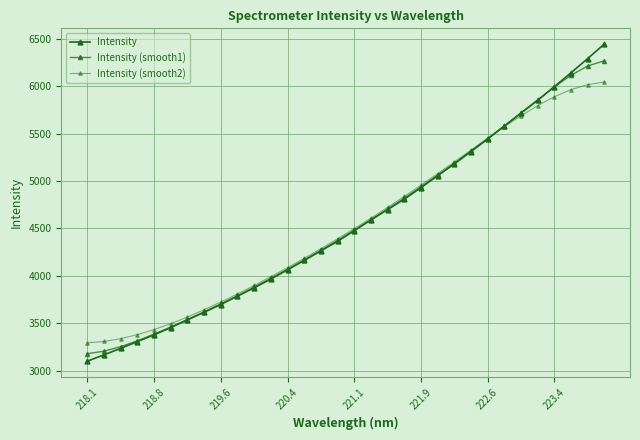

Reading right to left, transcribe all the data shown in this chart.

Intensity: 6443.2	6289.7	6139.8	5994.0	5849.2	5714.8	5578.0	5441.8	5308.5	5179.3	5054.7	4929.5	4807.4	4697.7	4587.7	4475.4	4363.2	4262.4	4161.4	4062.6	3964.9	3873.0	3784.2	3696.4	3614.3	3534.0	3452.7	3376.4	3304.7	3233.5	3165.7	3098.0
Intensity (smooth1): 6267.9	6212.5	6114.1	5990.2	5855.2	5717.7	5581.2	5446.8	5315.0	5185.9	5059.9	4937.3	4818.2	4702.5	4589.8	4479.7	4372.4	4267.9	4166.3	4067.7	3972.0	3879.3	3789.7	3702.9	3619.0	3537.7	3459.1	3383.9	3313.5	3251.6	3203.9	3177.6
Intensity (smooth2): 6043.6	6016.1	5963.0	5887.6	5794.0	5687.0	5570.7	5449.1	5324.9	5200.4	5077.0	4955.6	4836.7	4720.6	4607.3	4497.0	4389.7	4285.3	4183.9	4085.3	3989.8	3897.4	3808.3	3722.7	3641.3	3564.8	3494.5	3431.7	3378.3	3336.1	3306.8	3291.8